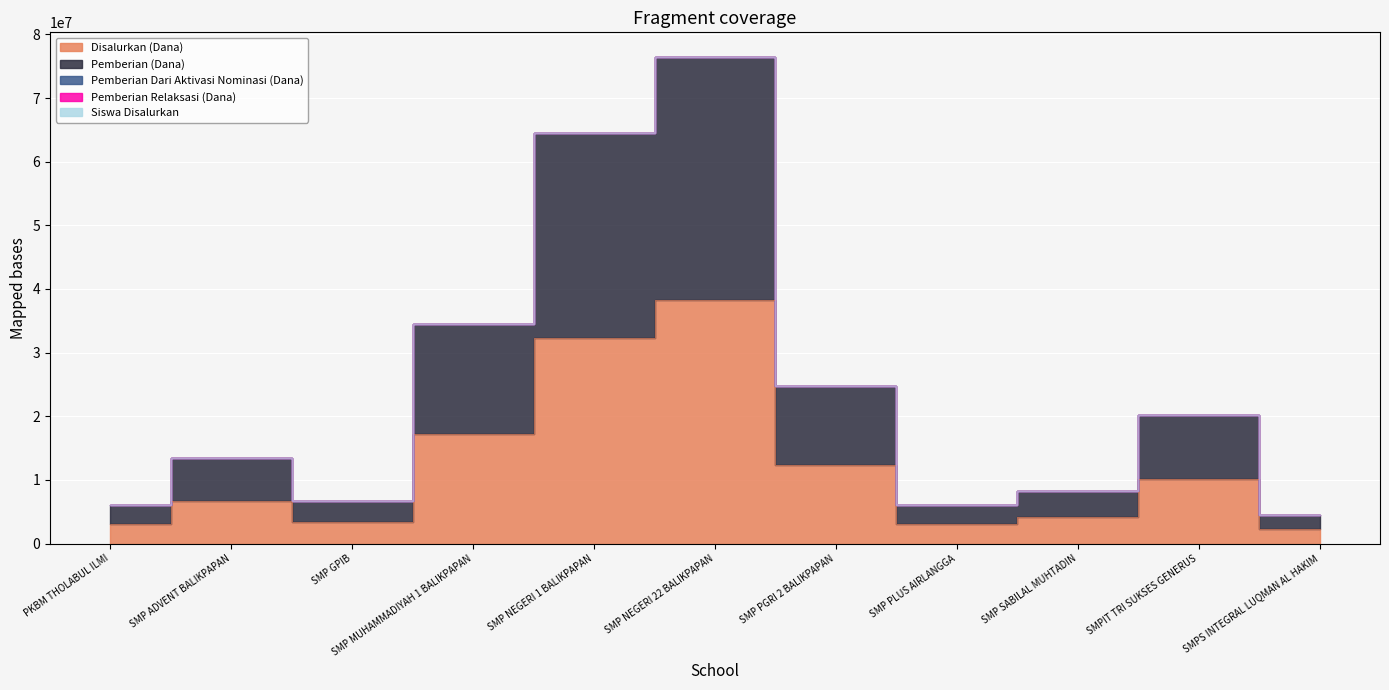

In Disalurkan (Dana), how many points are higher than both neighbors (excluding endpoints)?

3